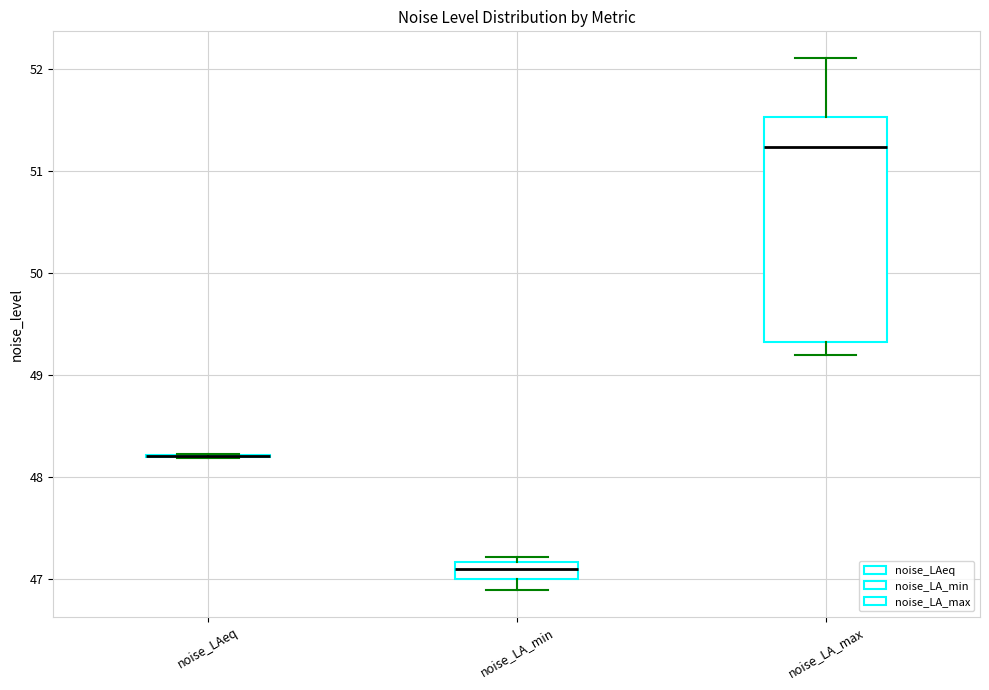

Where does the lower whisker of the box for noise_LA_min end on the y-axis? The values are not printed on the chart, so give them approximately, as read against the axis.

46.9